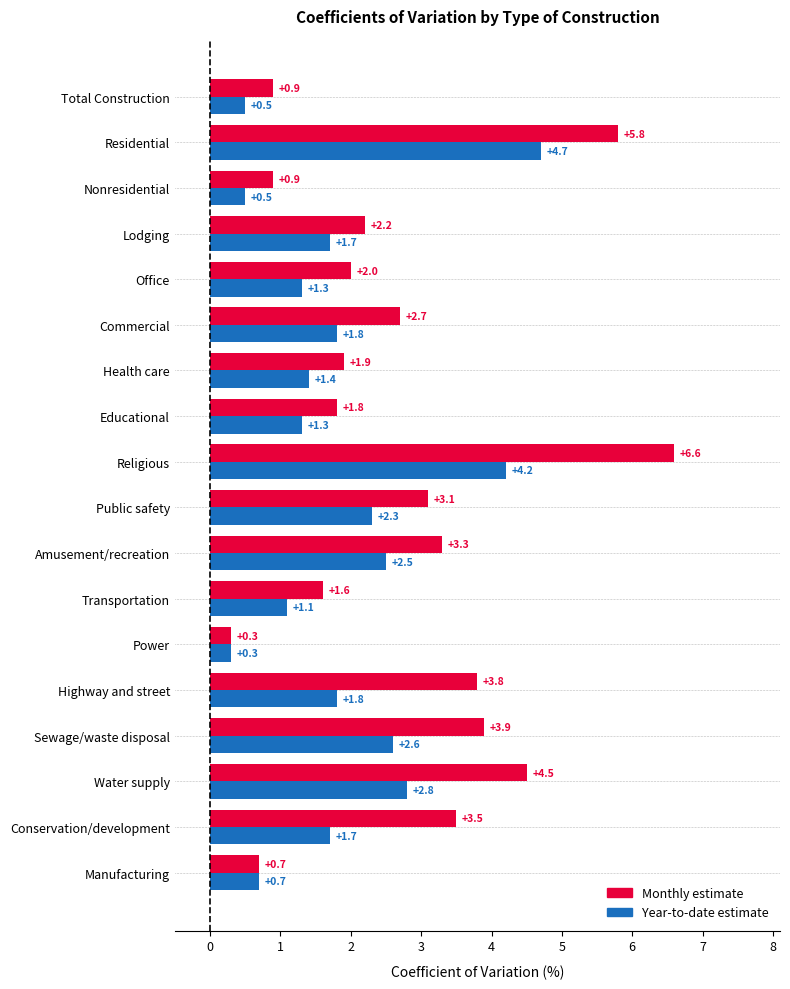

List the series in order of their overall mean, highest first.

Monthly estimate, Year-to-date estimate